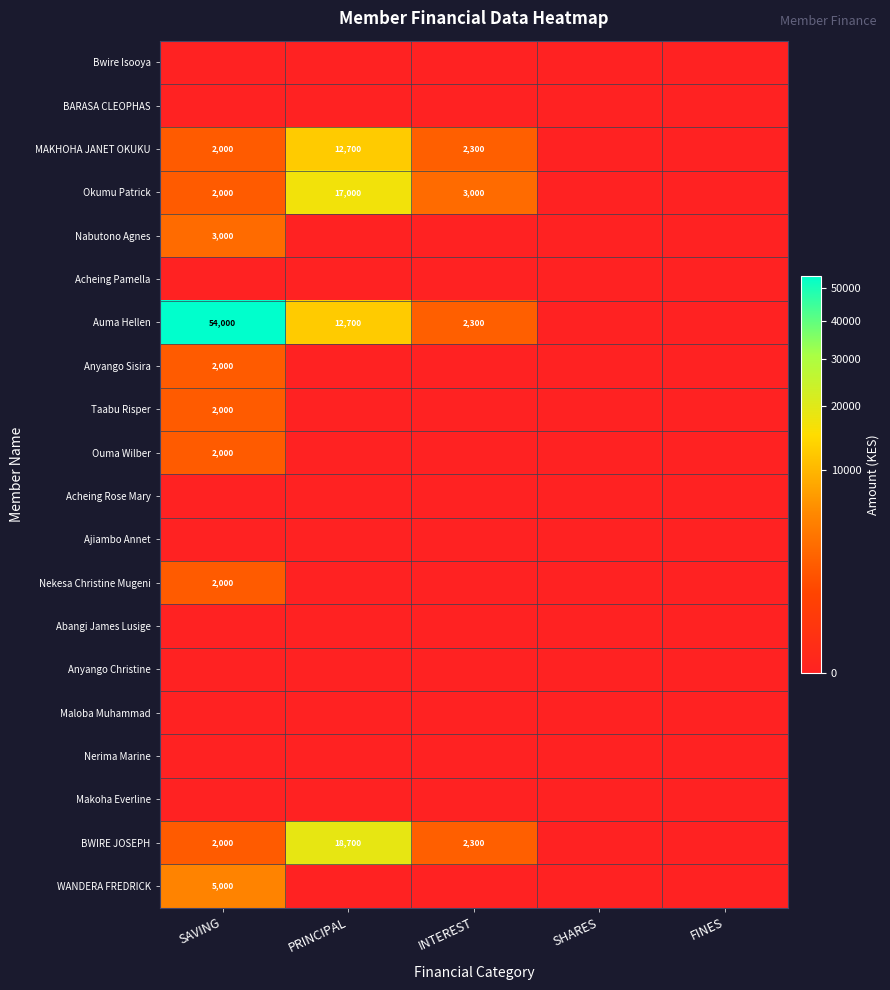

Is it true that Auma Hellen equals 12700 at PRINCIPAL?

True